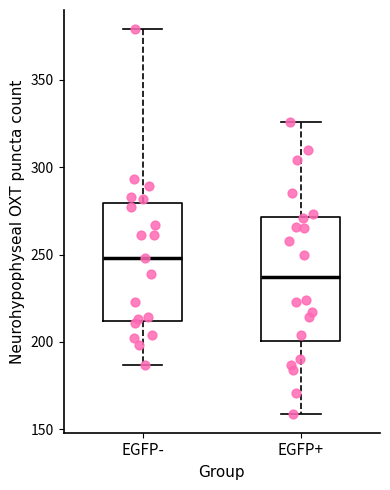

Where does the upper whisker of the box for EGFP+ end on the y-axis? The values are not printed on the chart, so give them approximately, as read against the axis.

325